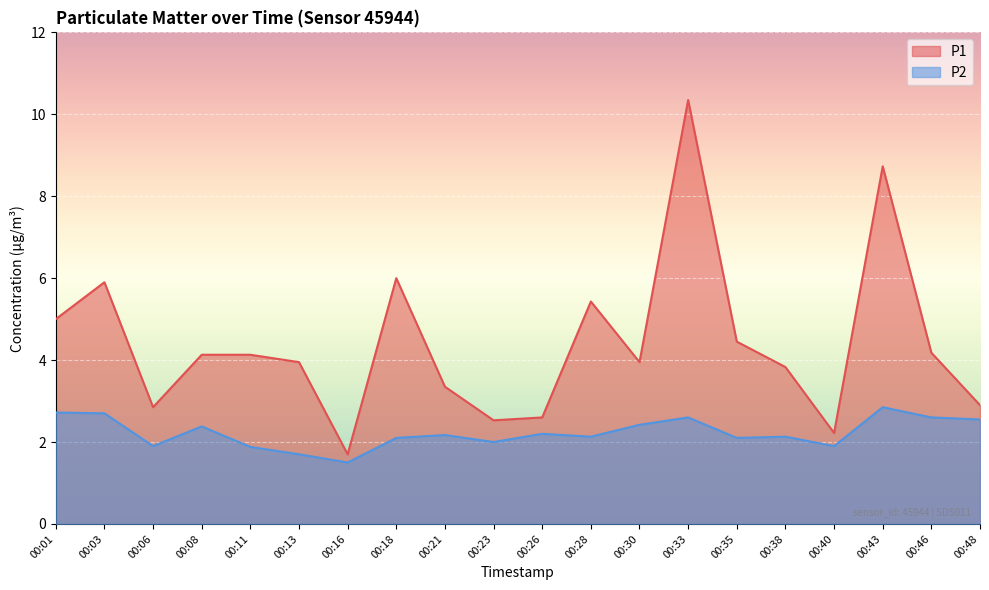

At which category is the sum across all series the highest?

00:33